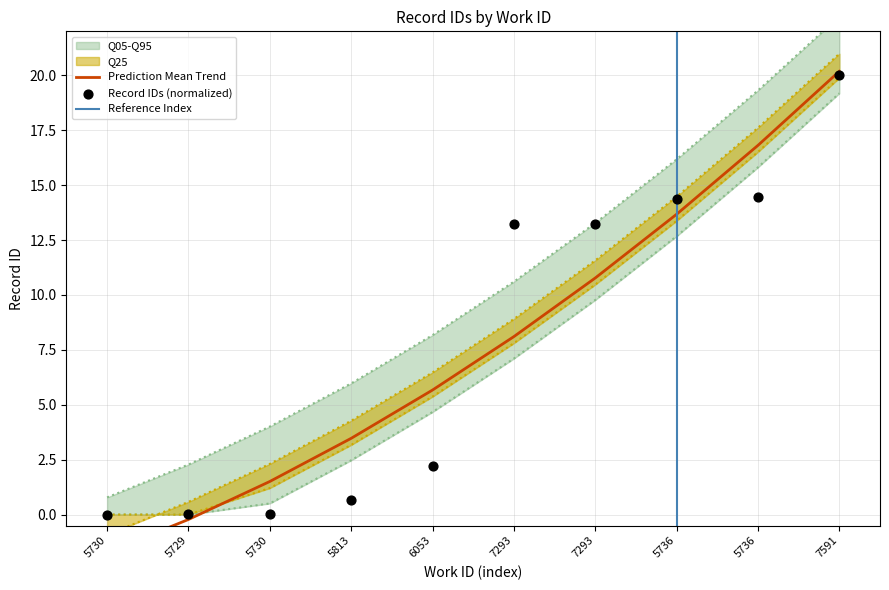

What is the change in value from 7293 to 5736?

+1.2